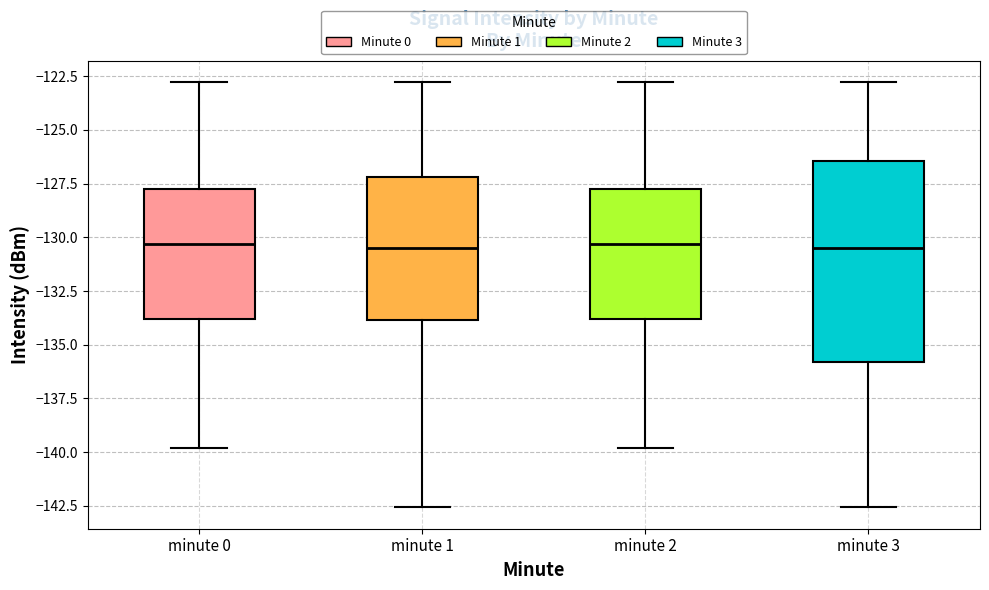

Reading left to right, read every box against the y-axis: the position of its median line, the range the box covers, and the ends of its whiskers. The values are not printed on the chart, so give them approximately, as read against the axis.

minute 0: median -130.5, box -134.0 to -127.5, whiskers -140.0 to -123.0
minute 1: median -130.5, box -134.0 to -127.0, whiskers -142.5 to -123.0
minute 2: median -130.5, box -134.0 to -127.5, whiskers -140.0 to -123.0
minute 3: median -130.5, box -136.0 to -126.5, whiskers -142.5 to -123.0